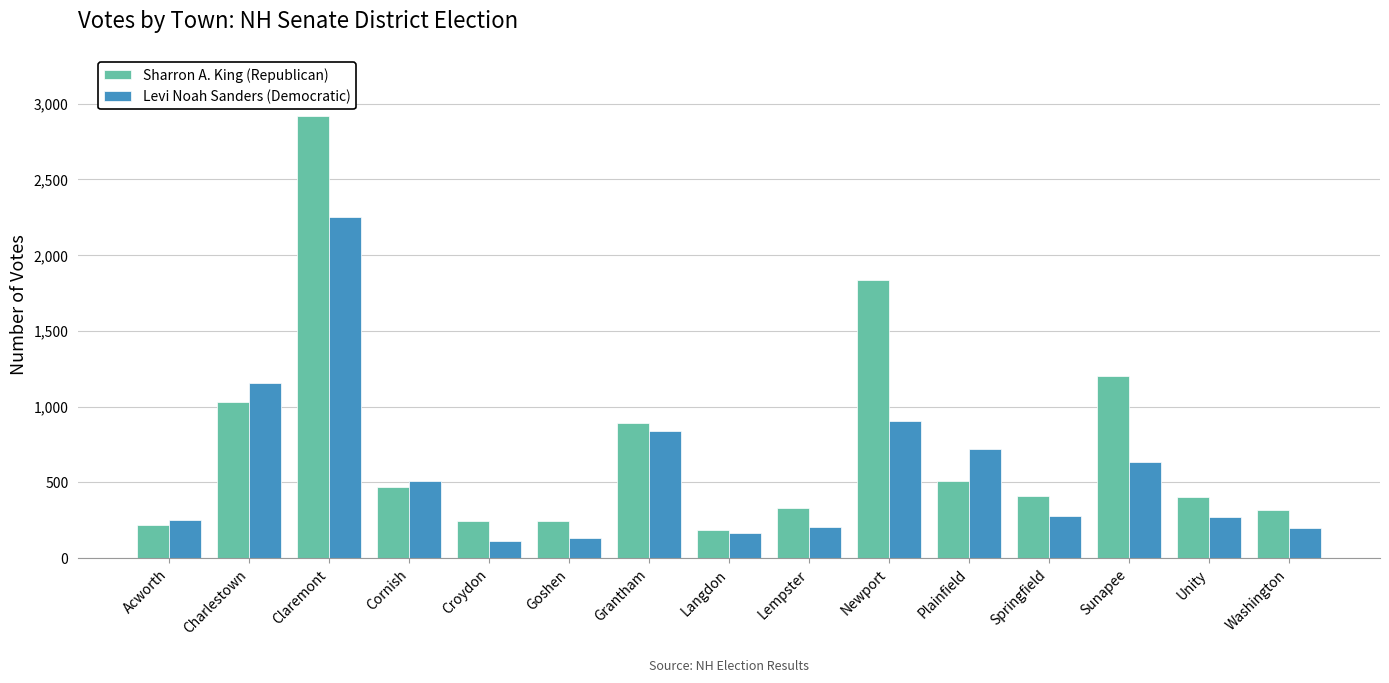

What value does the Sharron A. King (Republican) series have at Unity?

405